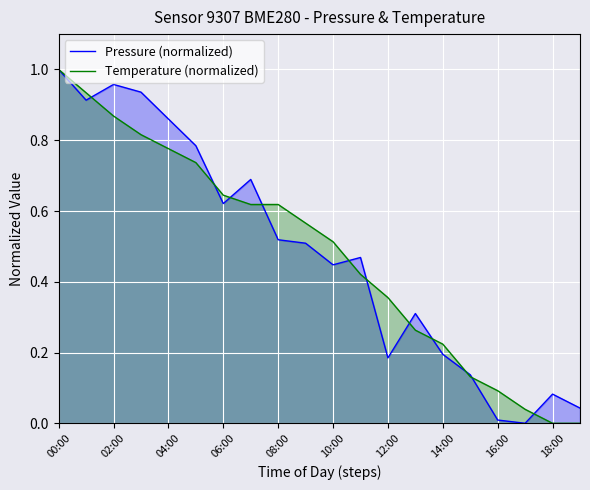

Rank the series at 02:00 from lowest to highest value.

Temperature (normalized), Pressure (normalized)